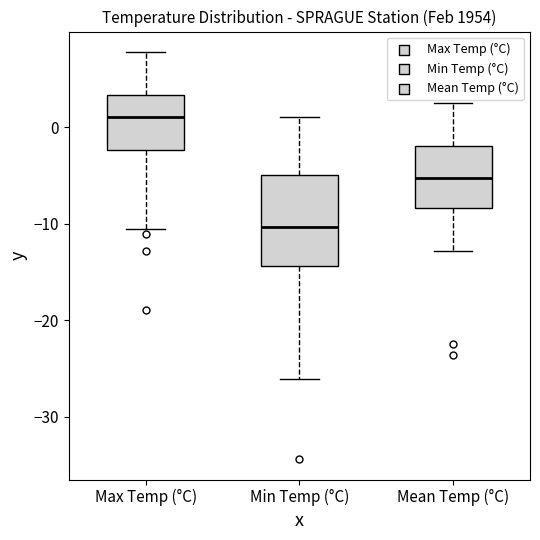

Which box has the highest median line?

Max Temp (°C)